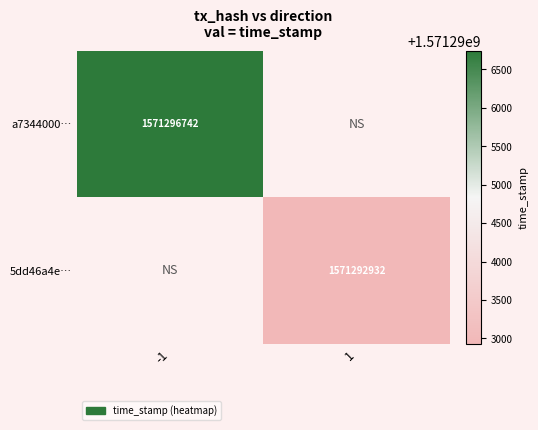

The value of 5dd46a4e… at 1 is 317176516. True or false?

False